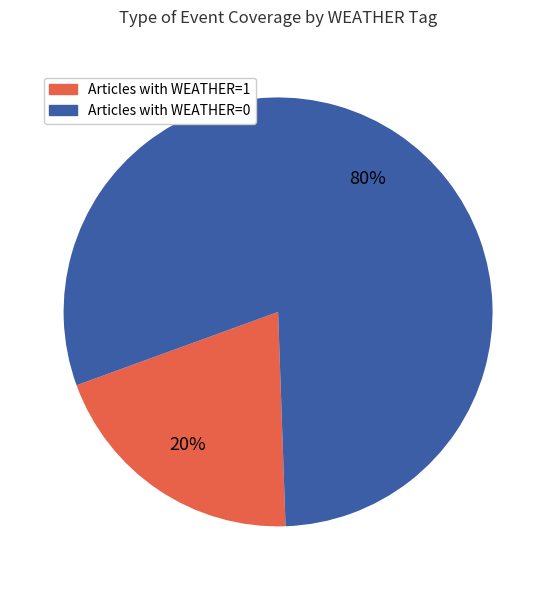

Is there a majority slice in this chart?

Yes